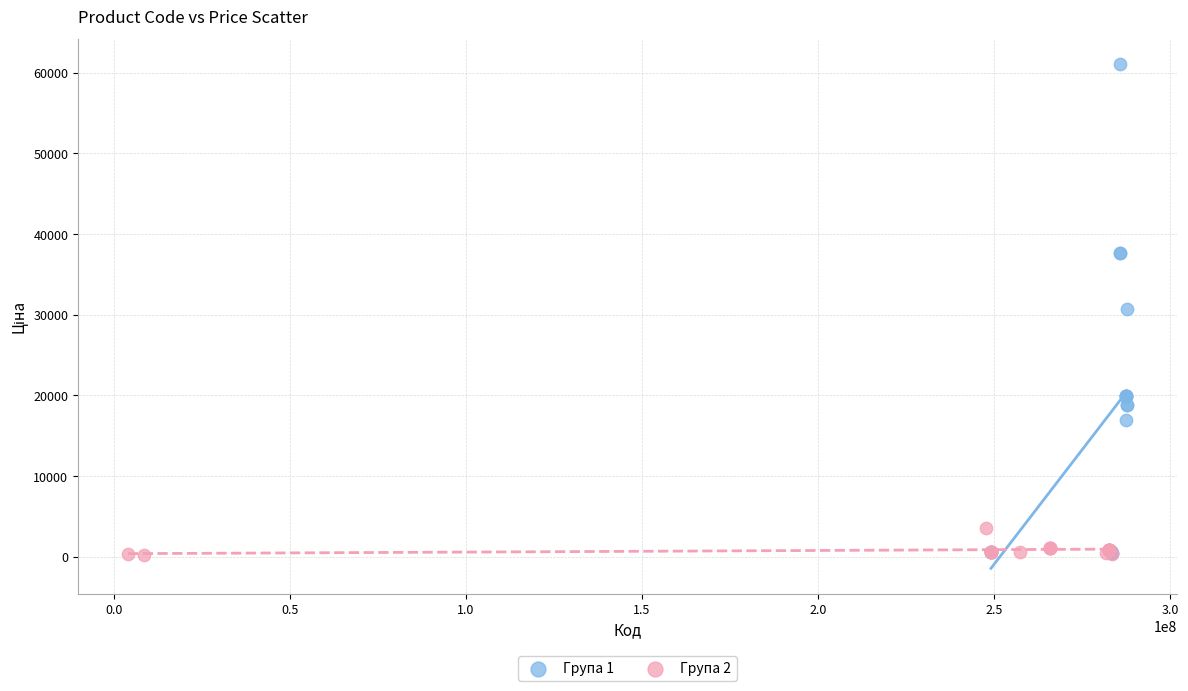

Which series reaches the maximum Y coordinate?

Група 1